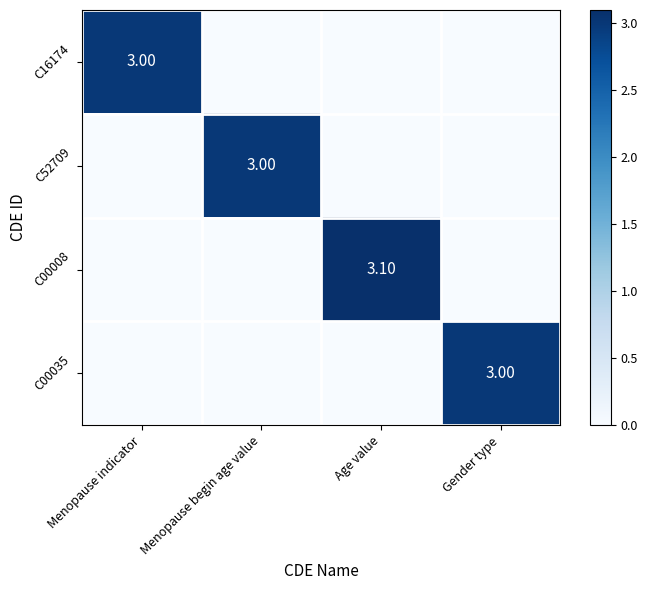

At how many categories does at least one series exceed 0?

4